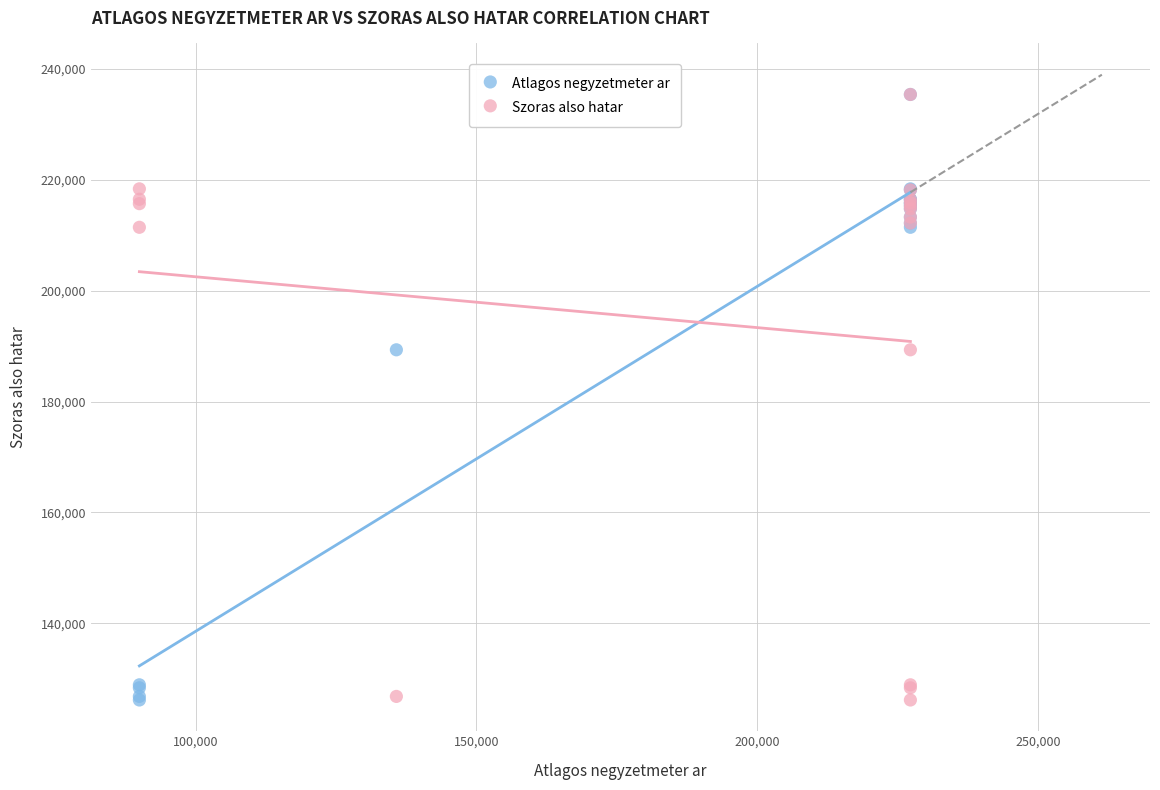

What are all the series names shown in the legend?

Atlagos negyzetmeter ar, Szoras also hatar